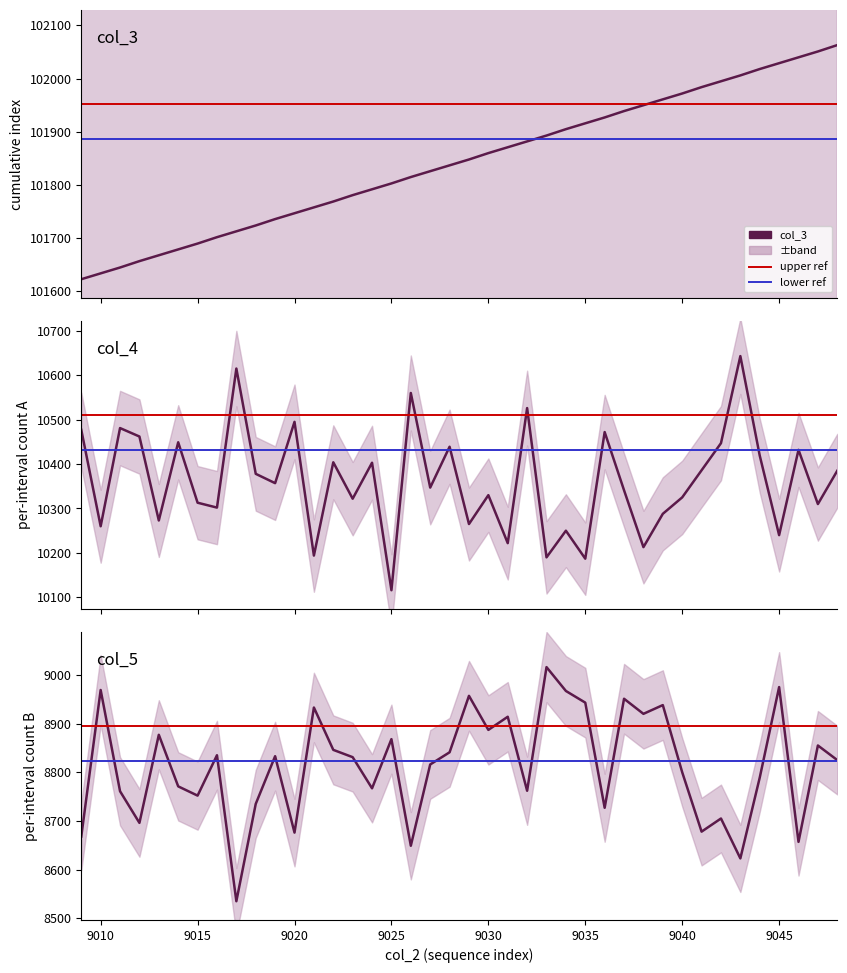

What is the total value across all series at 9046?

121129